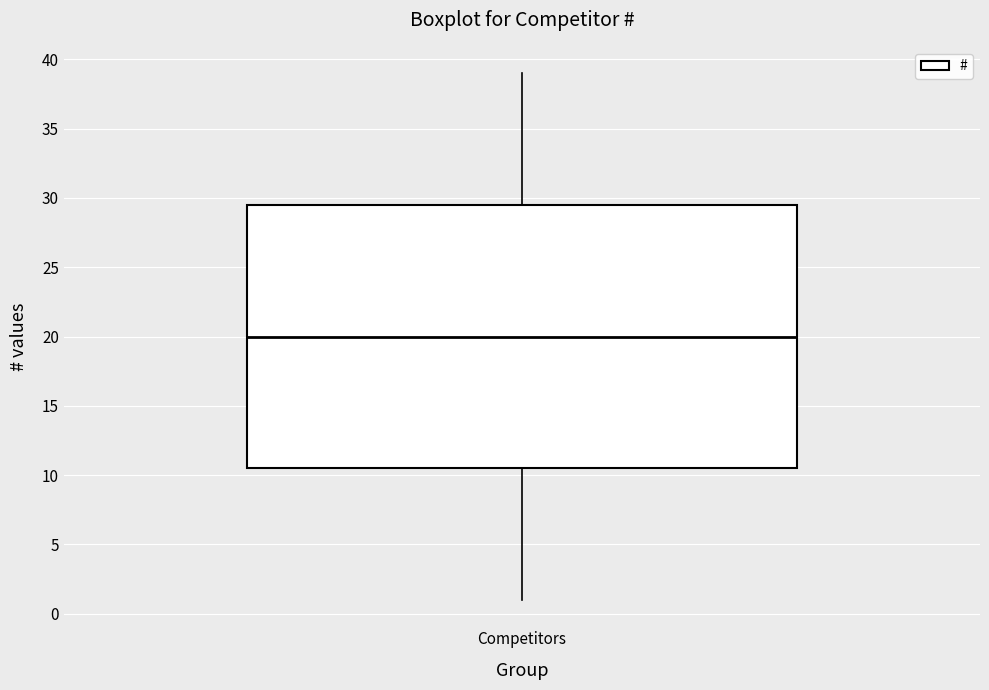

Read this box plot against the y-axis: the position of the median line, the range covered by the box, and the ends of both whiskers. The values are not printed on the chart, so give them approximately, as read against the axis.

median 20.0, box 10.5 to 29.5, whiskers 1.0 to 39.0